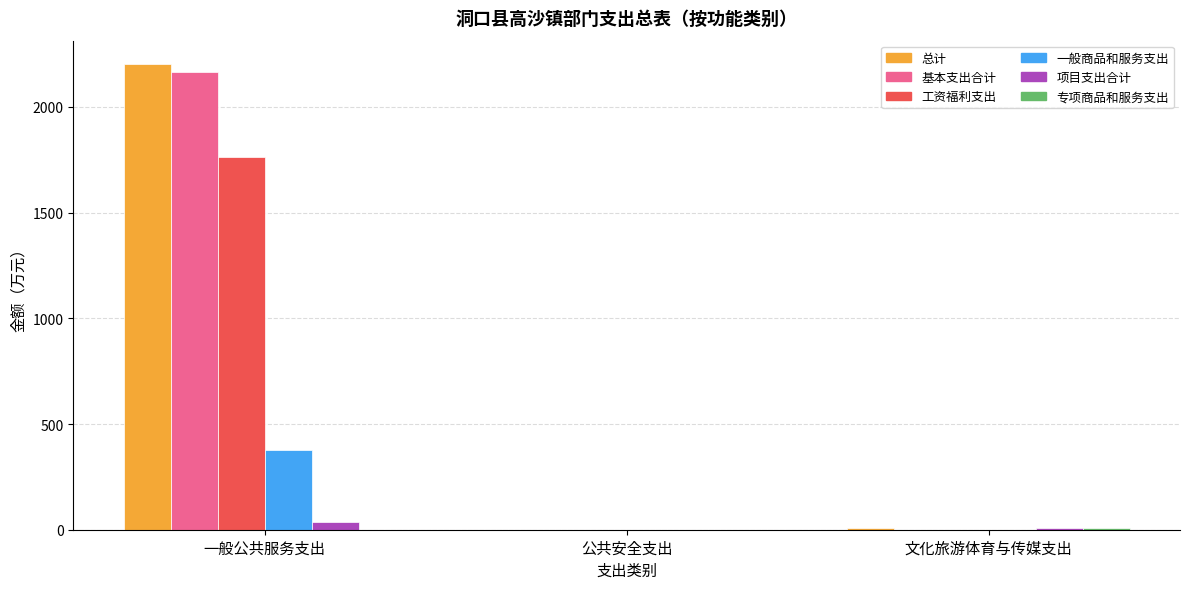

How many distinct data groups are displayed?

6